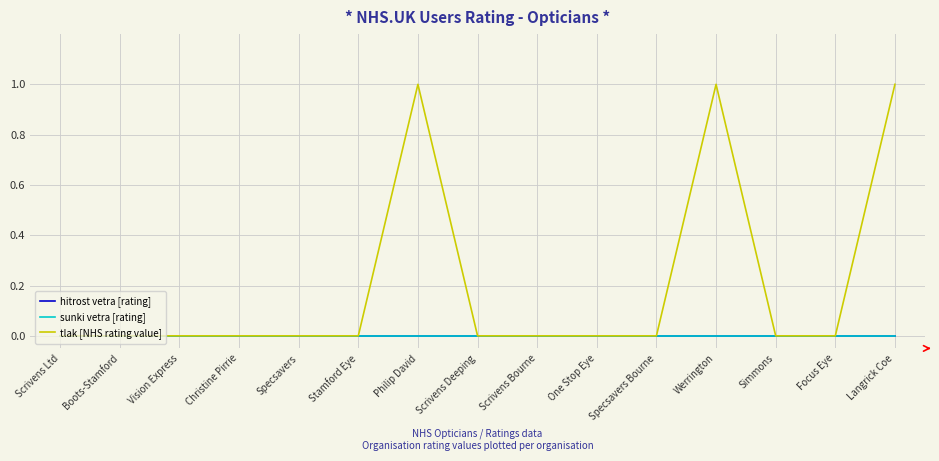

At which category is the sum across all series the highest?

Philip David